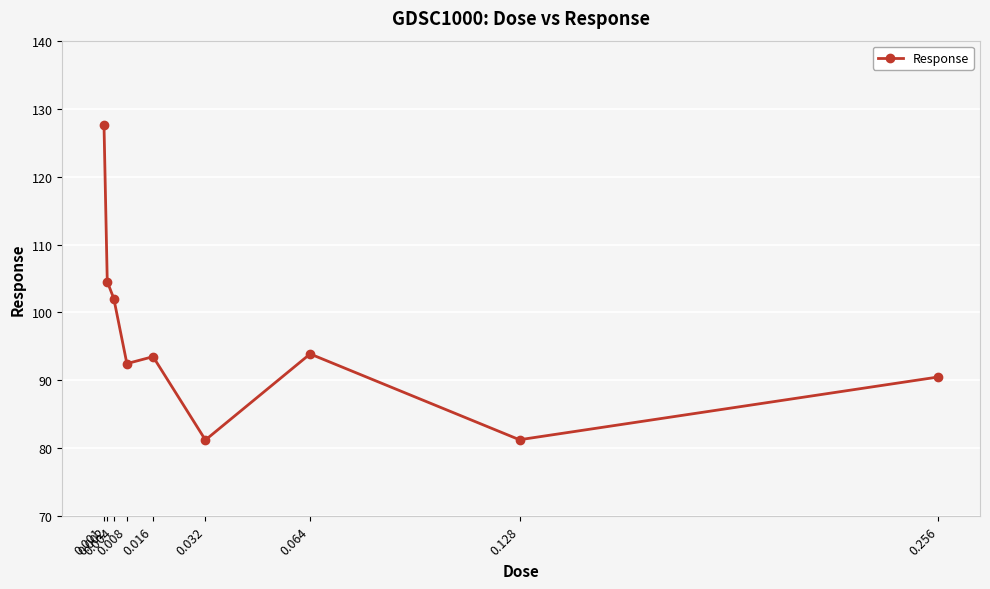

What is the difference between the values at 0.128 and 0.002?

23.3